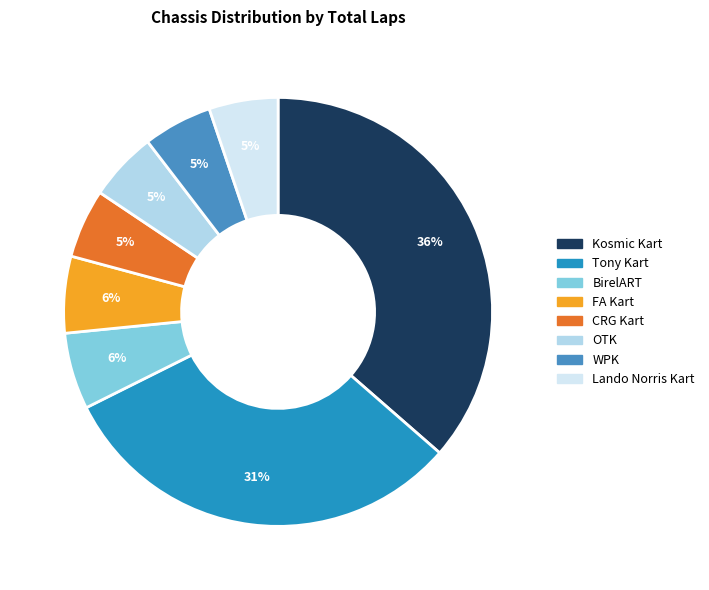

What percentage is the BirelART slice, to the nearest percent?

6%